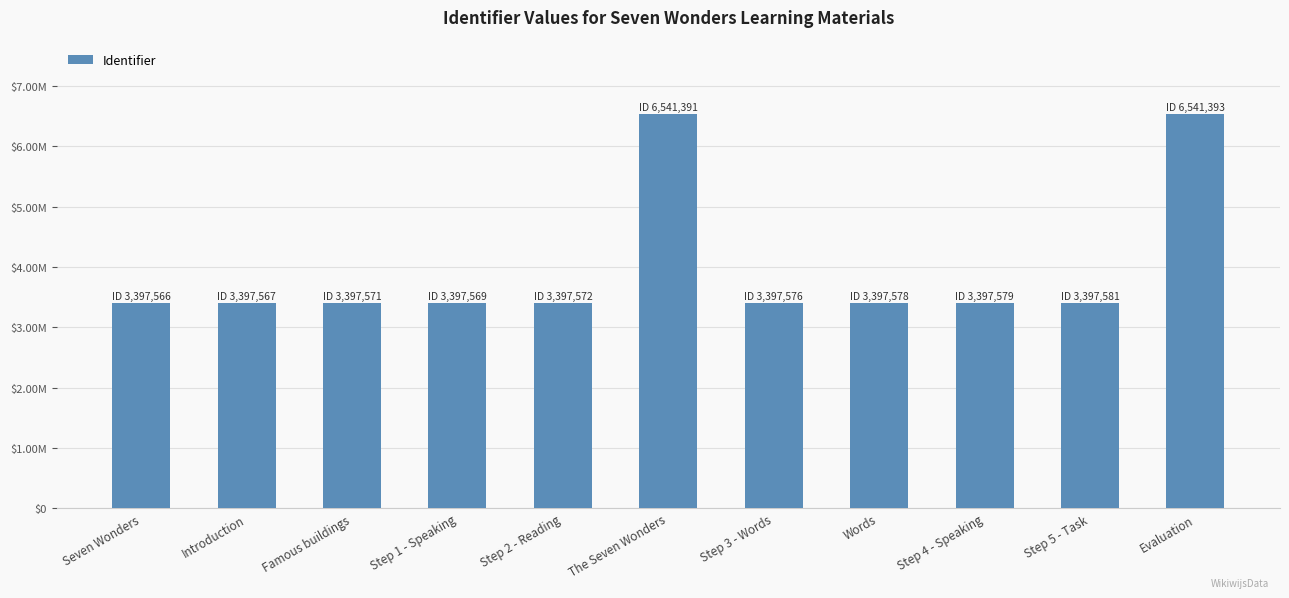

Are the bars horizontal?

No